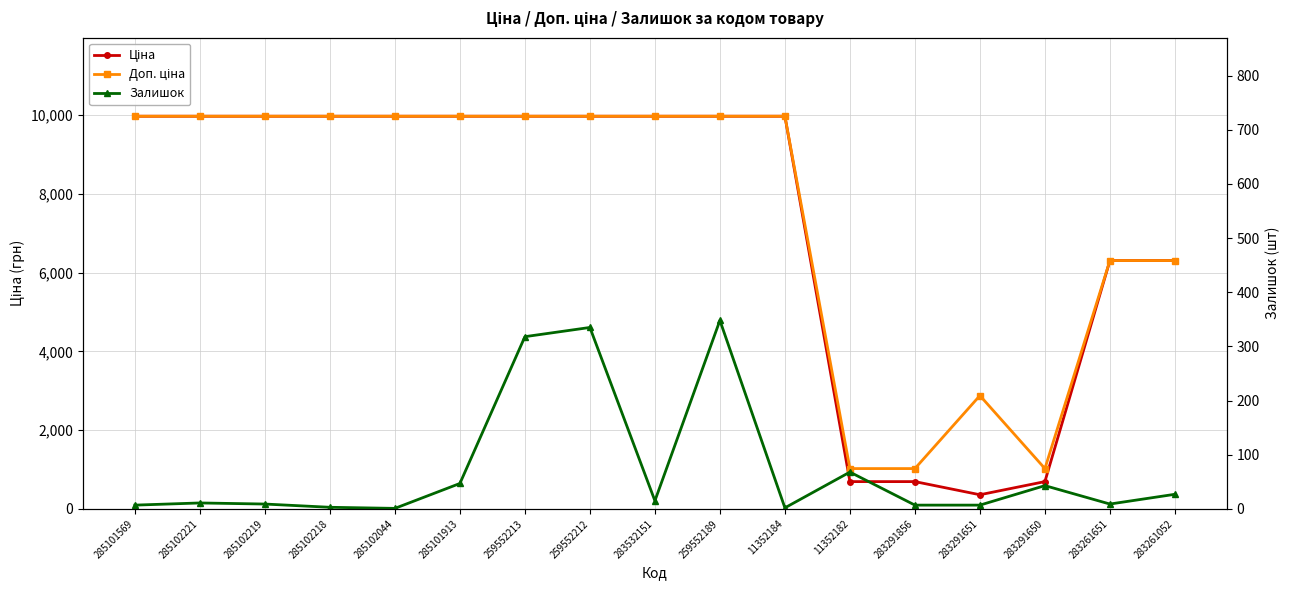

What is the sum of the Залишок values at 11352184 and 285102044?

3.0